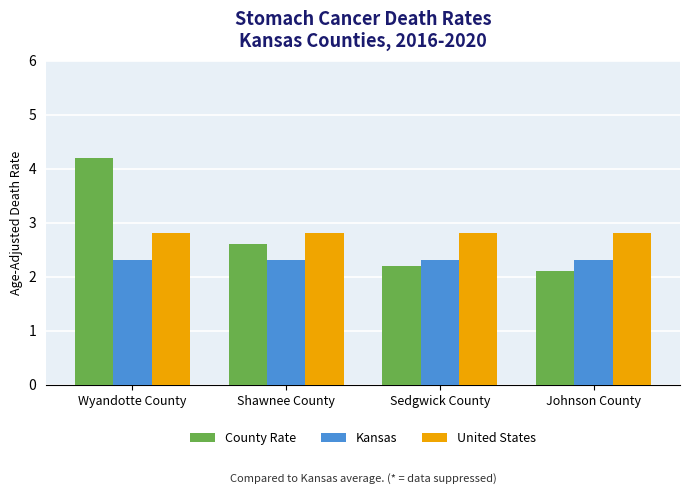

At which label is County Rate closest to 3?

Shawnee County